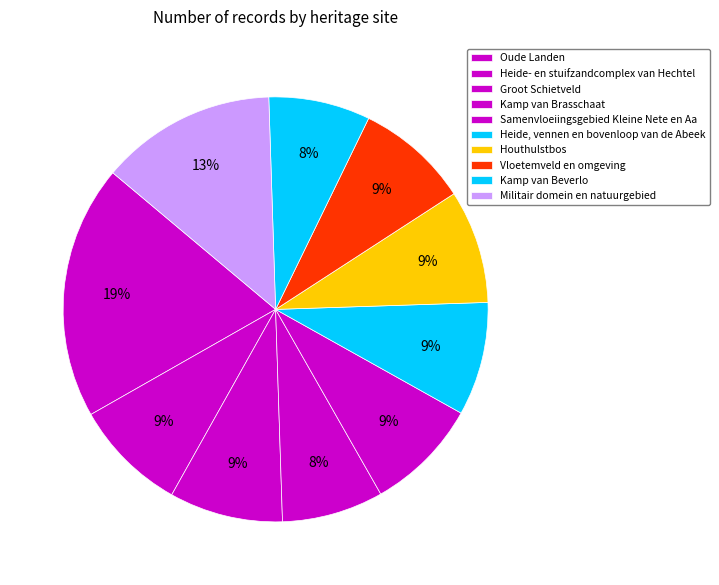

Which category has the smallest portion of the pie?

Kamp van Brasschaat